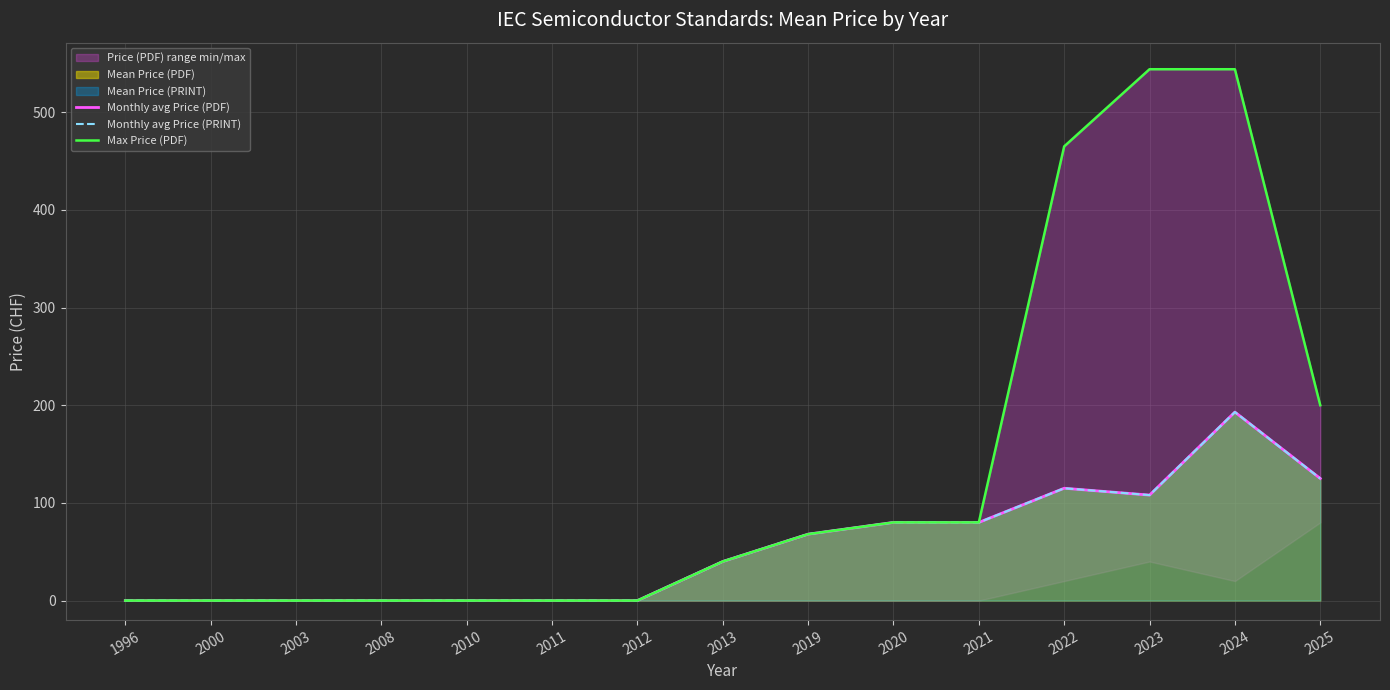

What is the greatest value displayed?

544